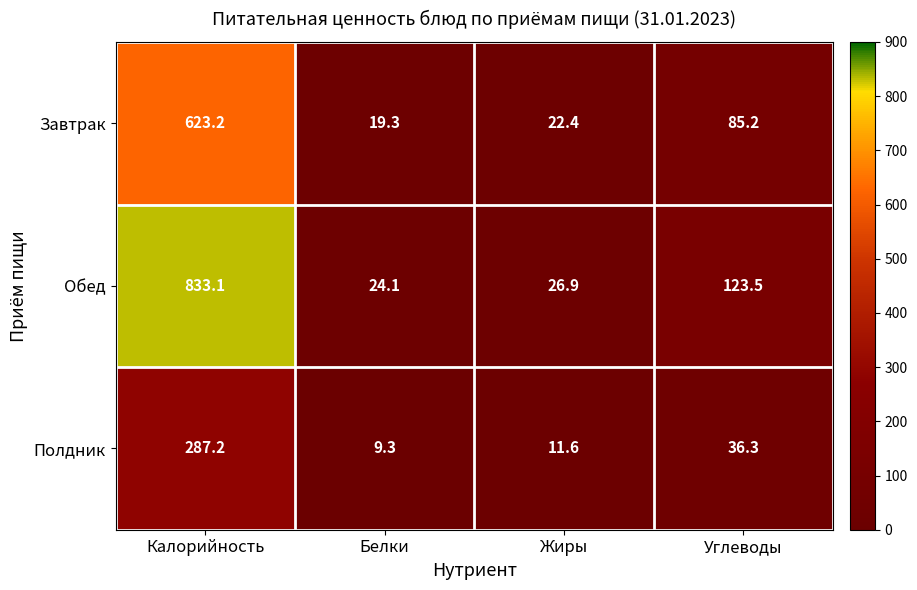

Reading left to right, what are all the values shown in this chart?

Завтрак: 623.2	19.3	22.4	85.2
Обед: 833.1	24.1	26.9	123.5
Полдник: 287.2	9.3	11.6	36.3